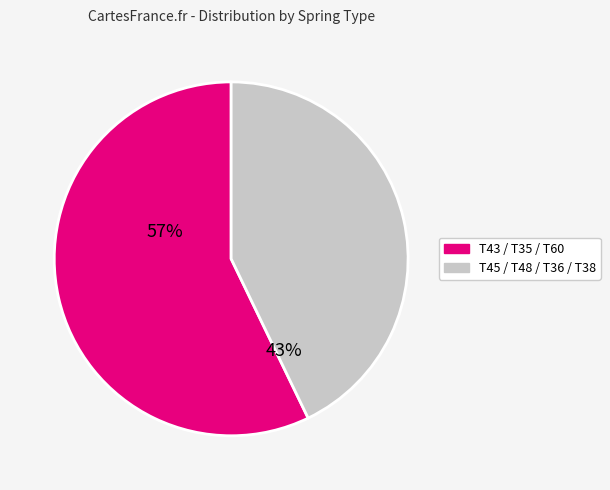

Is there a majority slice in this chart?

Yes